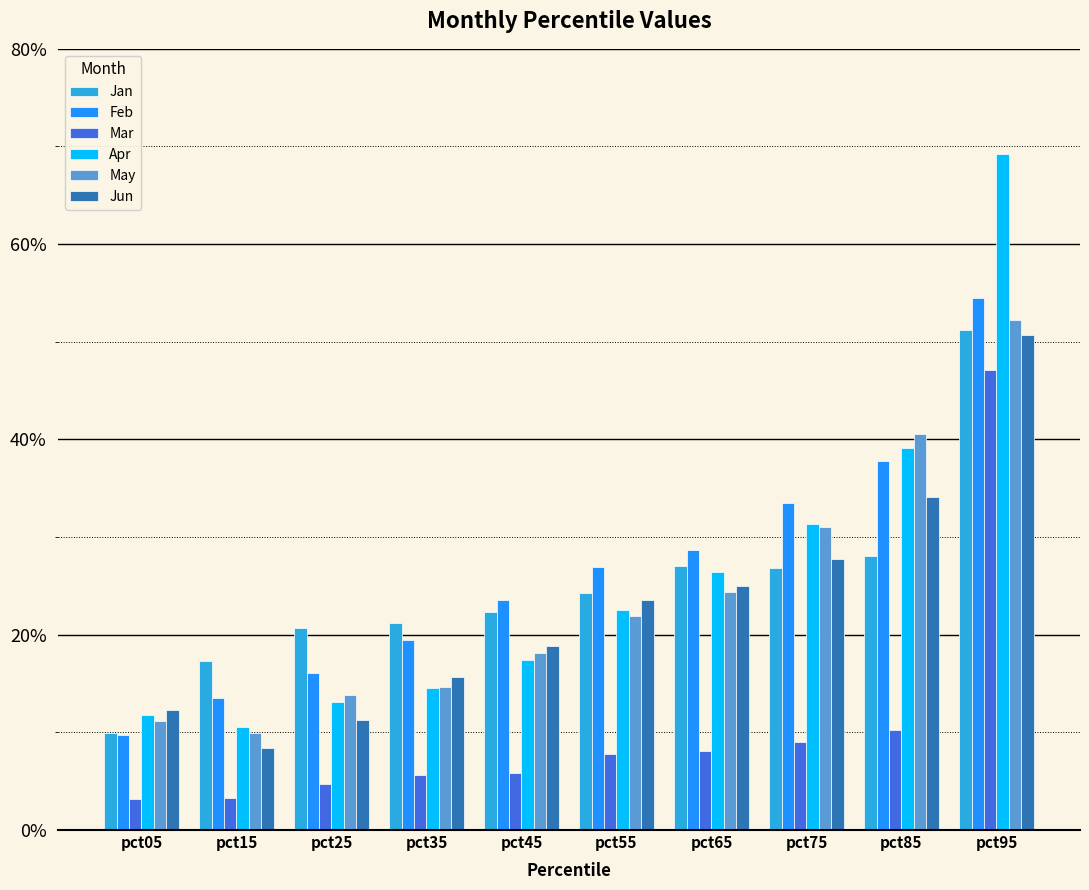

List the labels in order of Jun value, largest first.

pct95, pct85, pct75, pct65, pct55, pct45, pct35, pct05, pct25, pct15